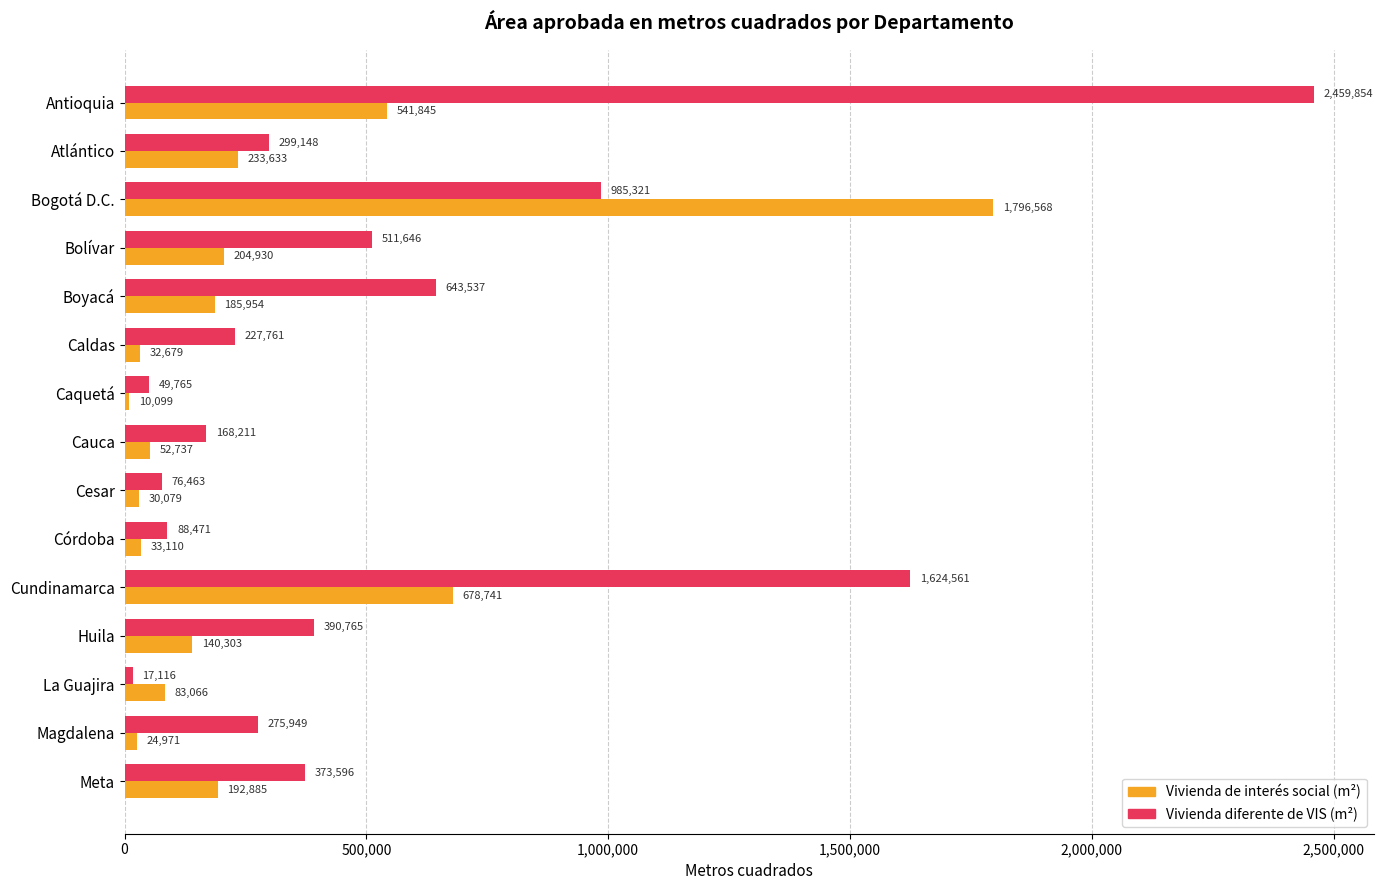

What is the highest value of the Vivienda diferente de VIS (m²) series?

2459854